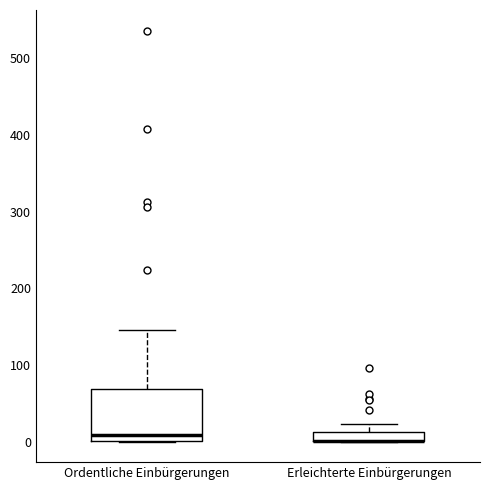

Comparing the boxes themselves (not the whiskers), which one is the tallest?

Ordentliche Einbürgerungen